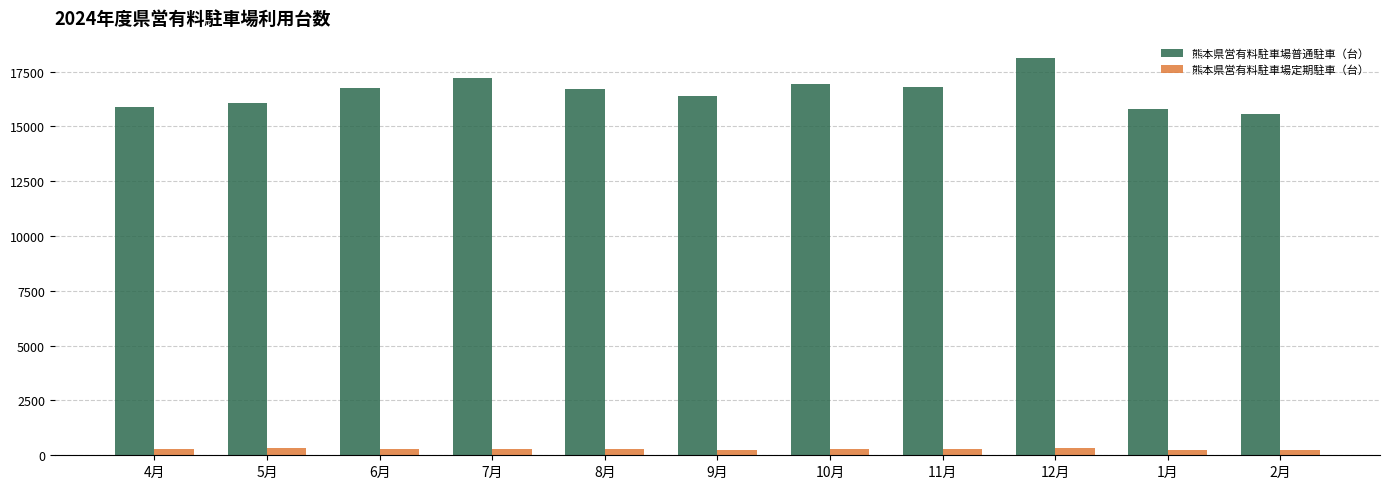

What is the difference between the maximum and minimum values in the 熊本県営有料駐車場定期駐車（台） series?

91